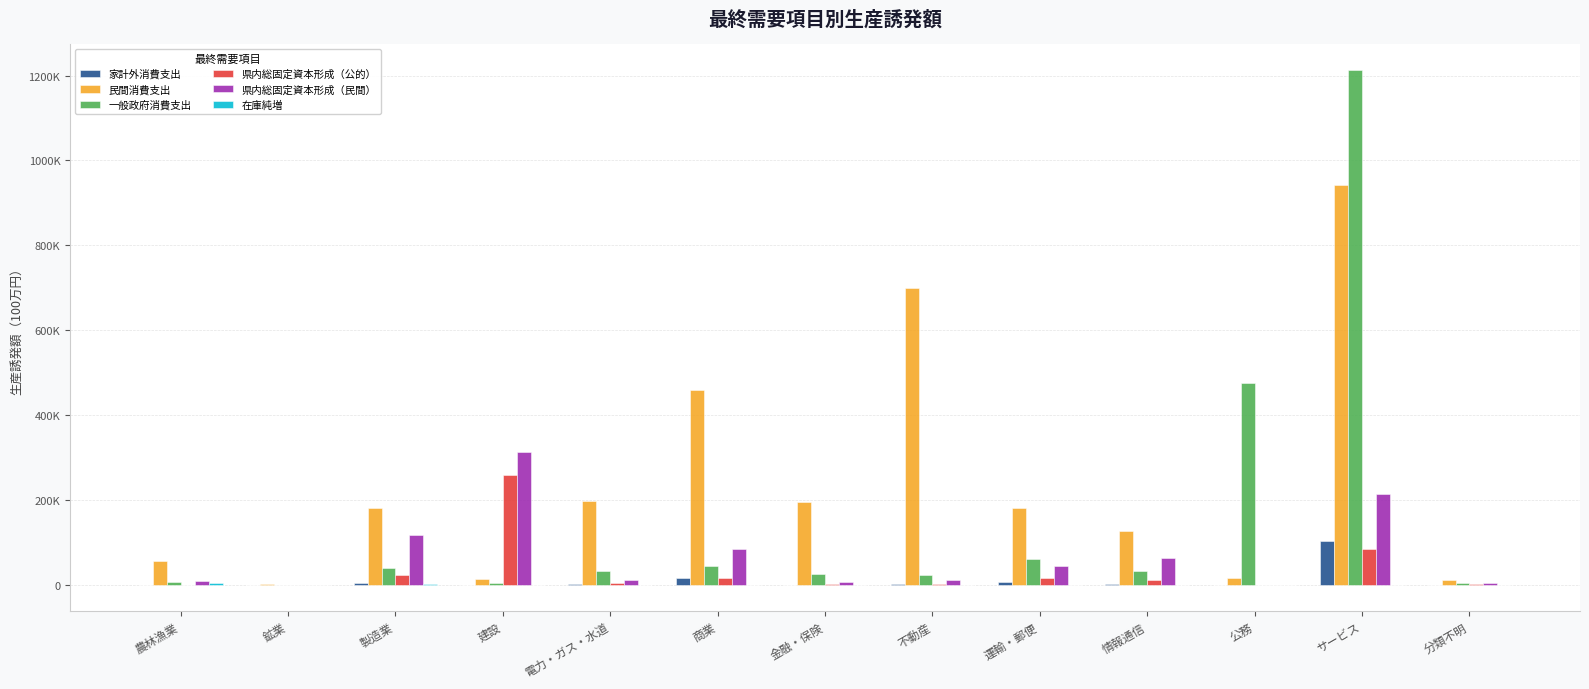

What are all the series names shown in the legend?

家計外消費支出, 民間消費支出, 一般政府消費支出, 県内総固定資本形成（公的）, 県内総固定資本形成（民間）, 在庫純増